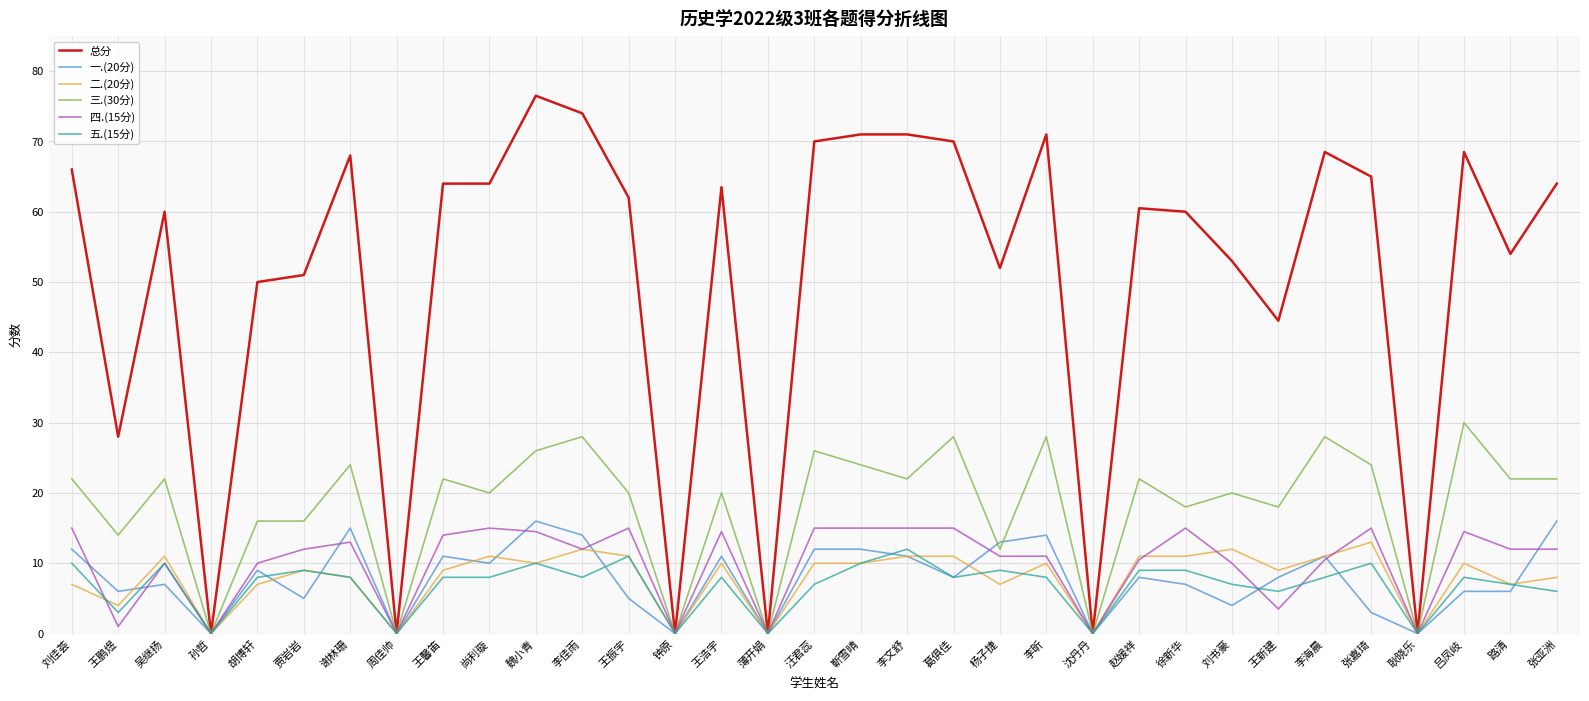

True or false: 三.(30分) has a value of 40.8 at 汪君蕊.

False